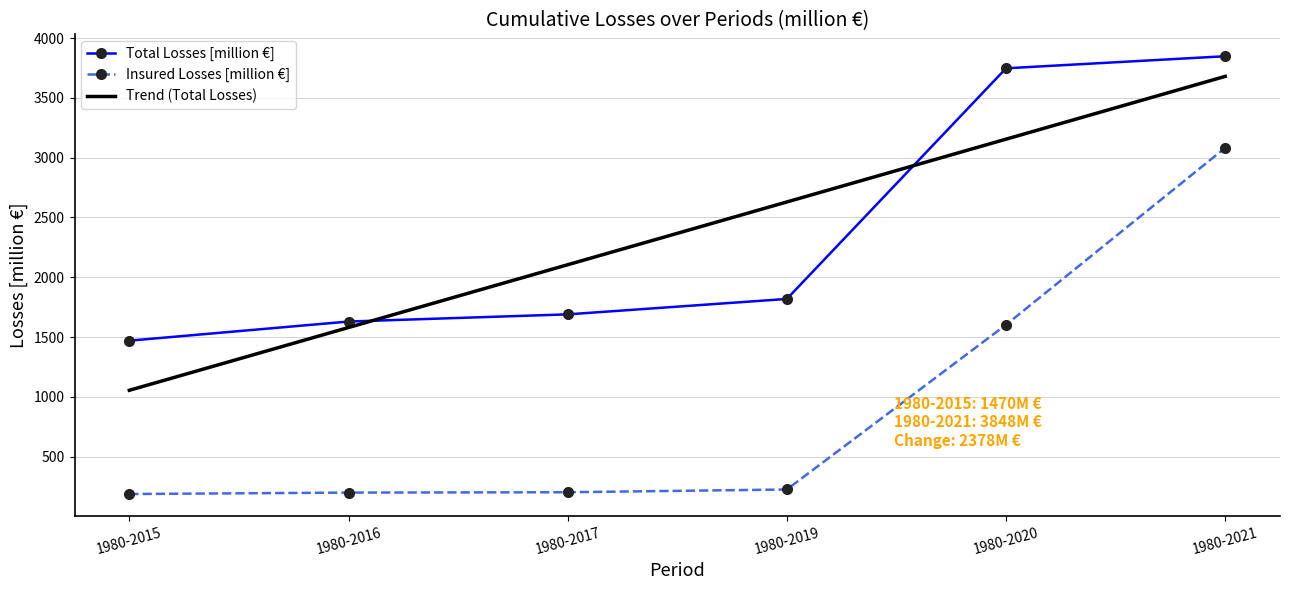

Is the value of Total Losses [million €] at 1980-2021 greater than the value of Trend (Total Losses) at 1980-2020?

Yes